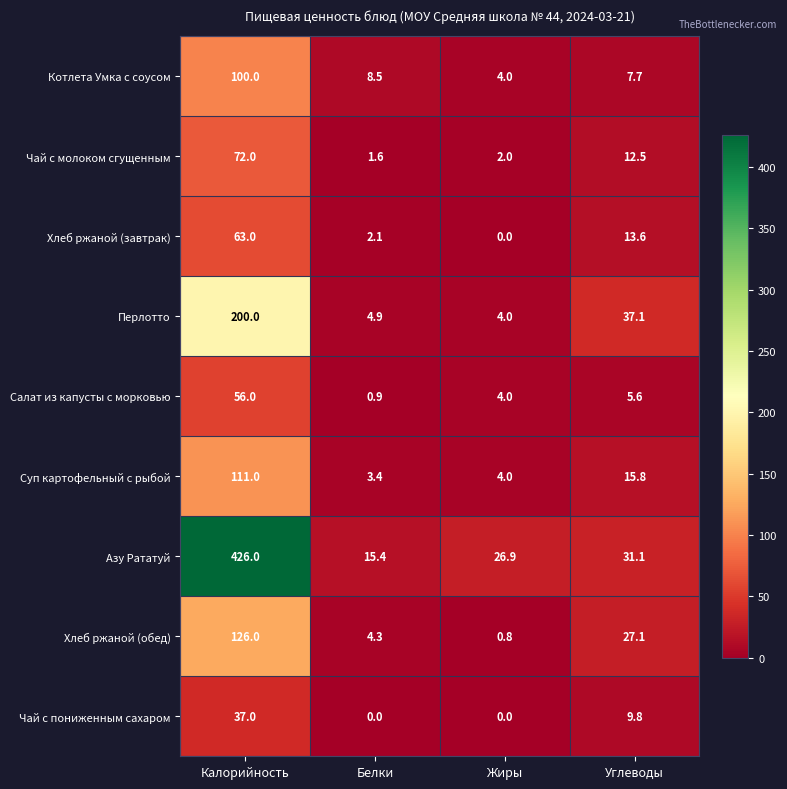

The Салат из капусты с морковью series shows 33.5 at Калорийность. True or false?

False